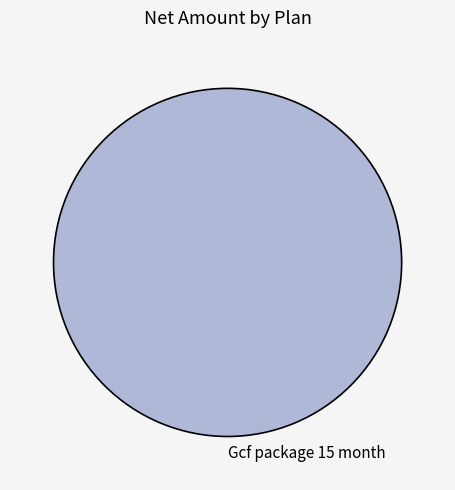

Is it true that Gcf package 15 month is 100% of the pie?

True